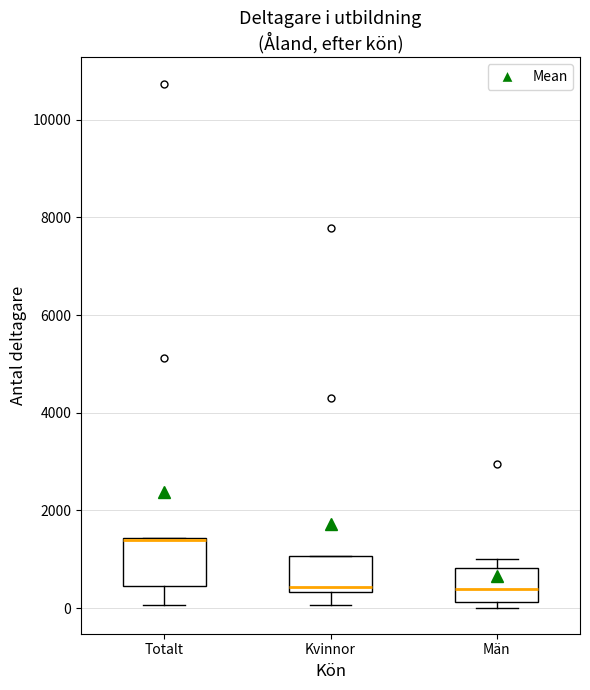

Reading left to right, read every box against the y-axis: the position of its median line, the range the box covers, and the ends of its whiskers. The values are not printed on the chart, so give them approximately, as read against the axis.

Totalt: median 1400, box 400 to 1400, whiskers 0 to 1400
Kvinnor: median 400 (just above the box's lower edge), box 400 to 1000, whiskers 0 to 1000
Män: median 400, box 200 to 800, whiskers 0 to 1000